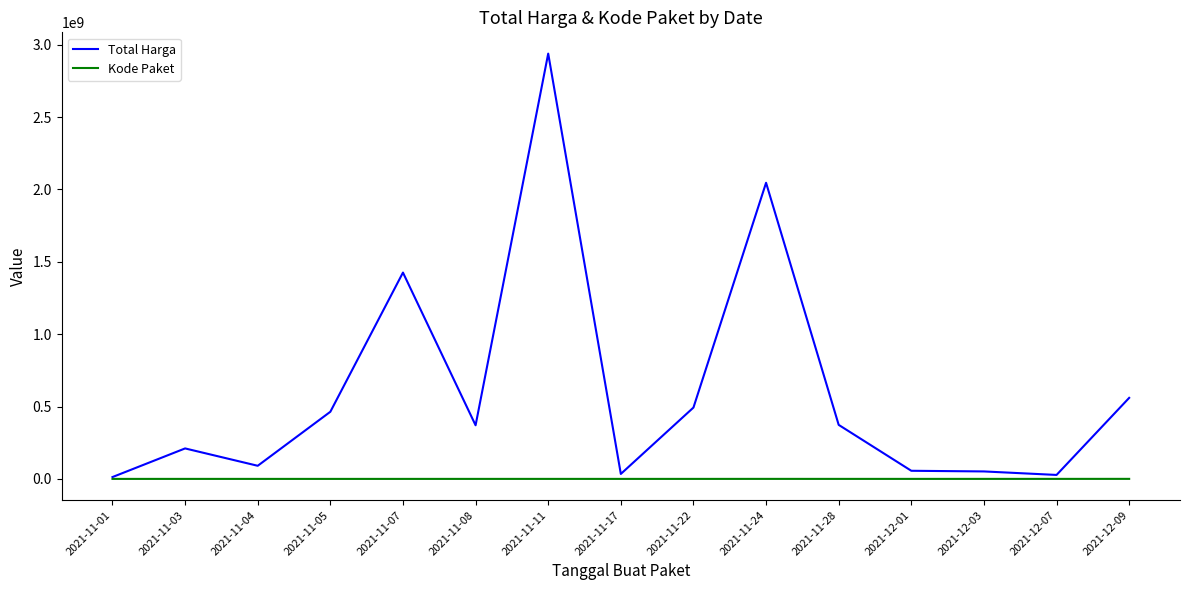

What is the difference between the maximum and minimum values in the Total Harga series?

2926175740